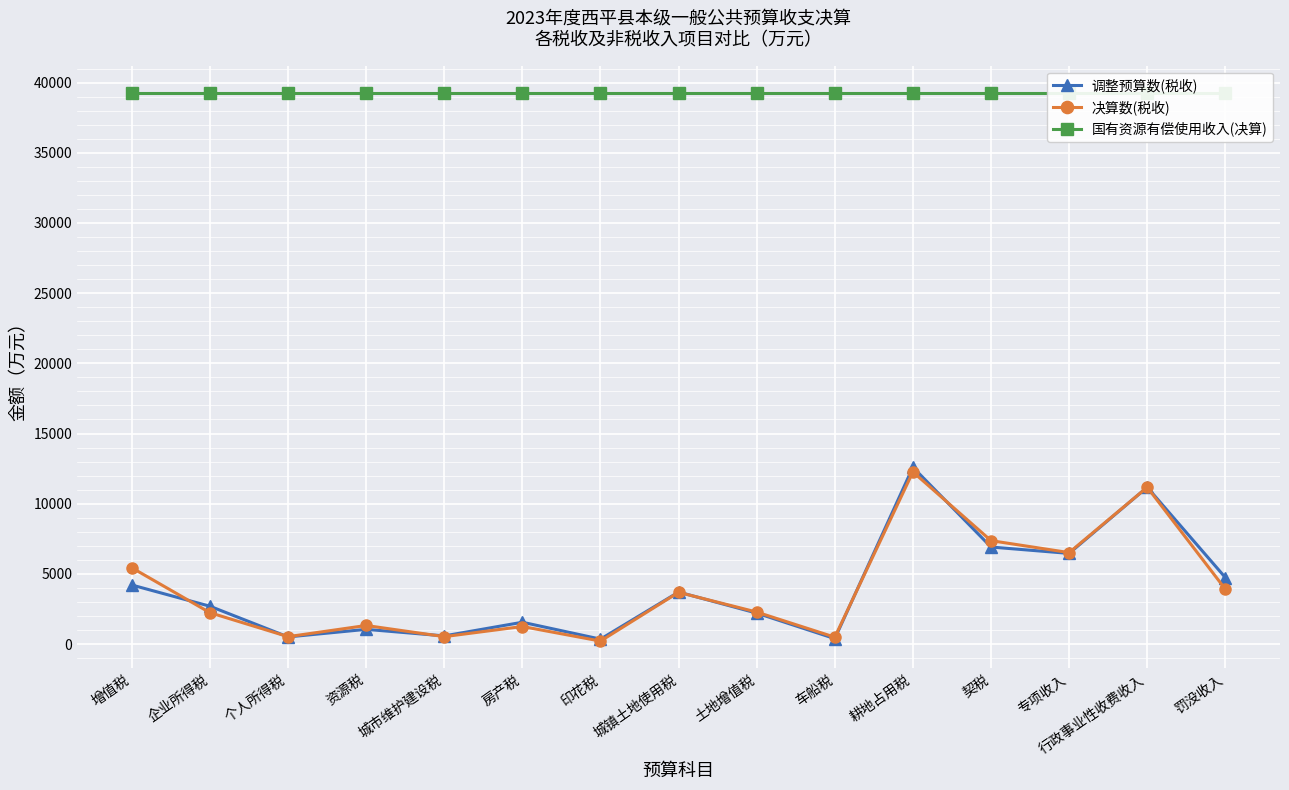

How many data points in 决算数(税收) are less than 2282?

7